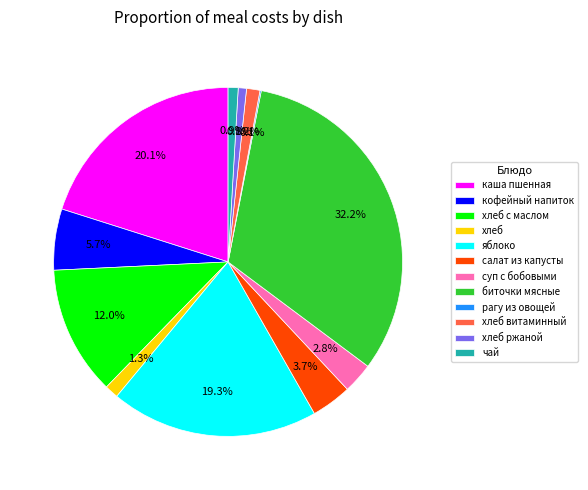

What is the total percentage of яблоко and суп с бобовыми?

22.1%